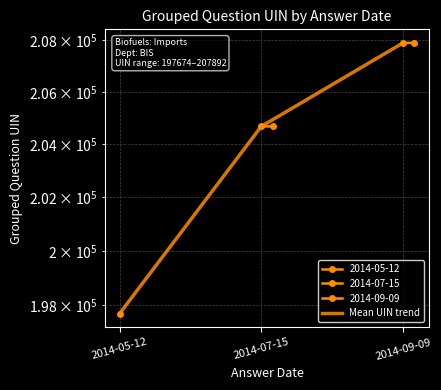

What is the label of the 2nd point from the left?

2014-07-15